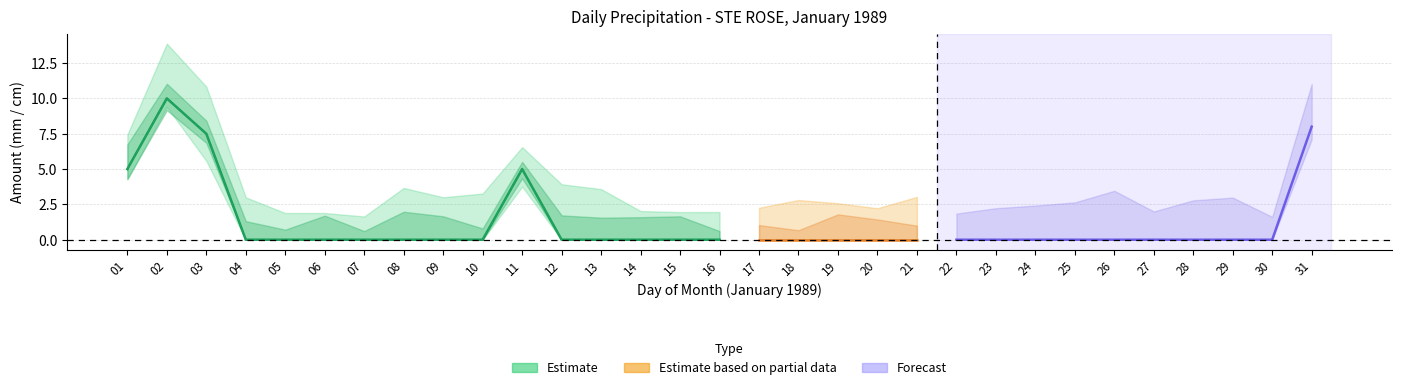

True or false: Total Snow (cm) has a value of 3.2 at 26.

False